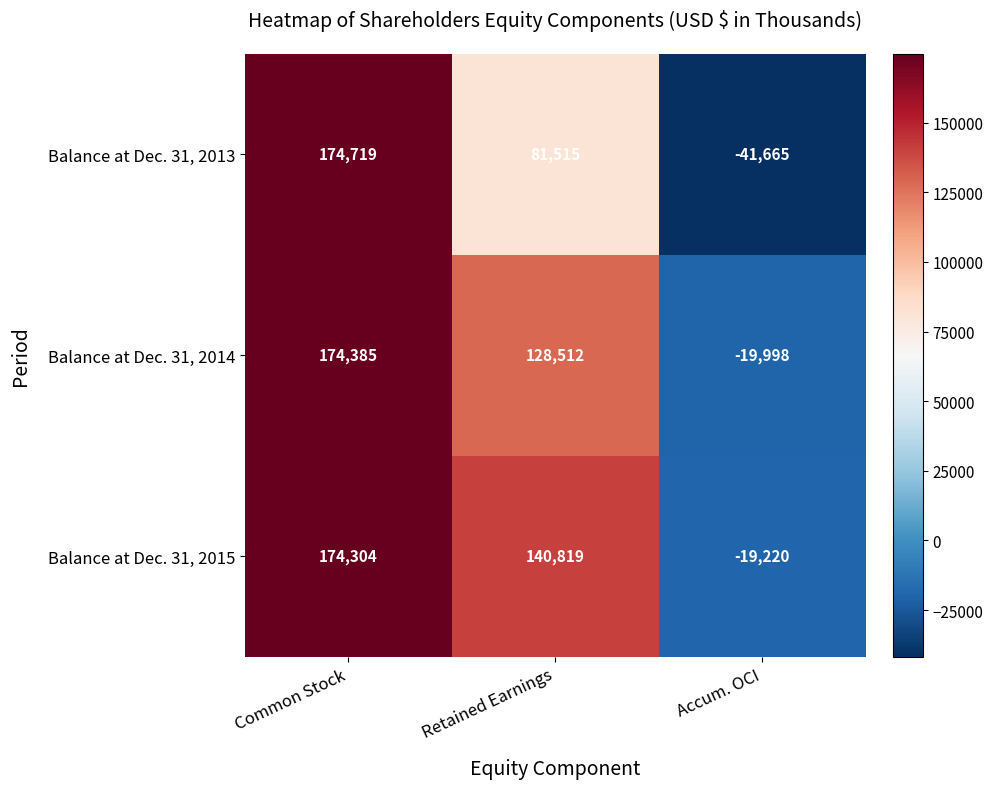

Which label corresponds to the smallest value in the chart?

Accum. OCI